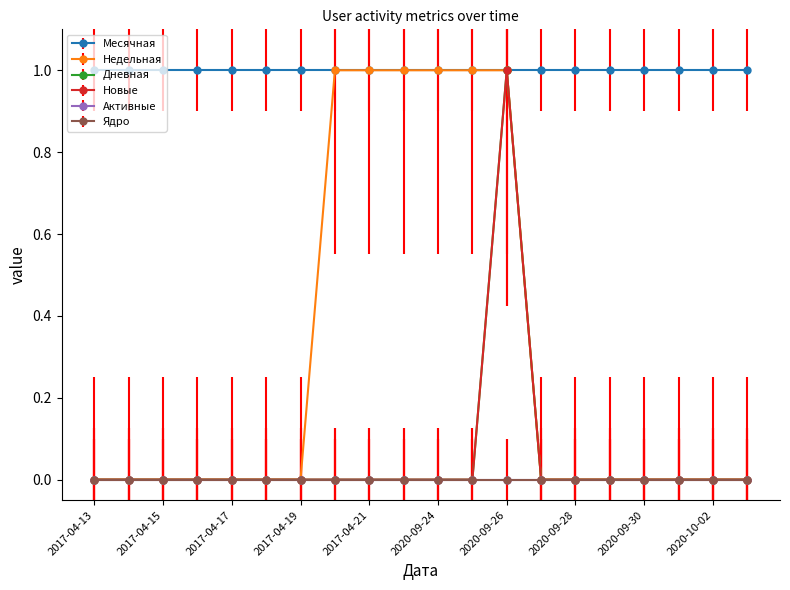

Which series has the largest range (max minus min)?

Недельная